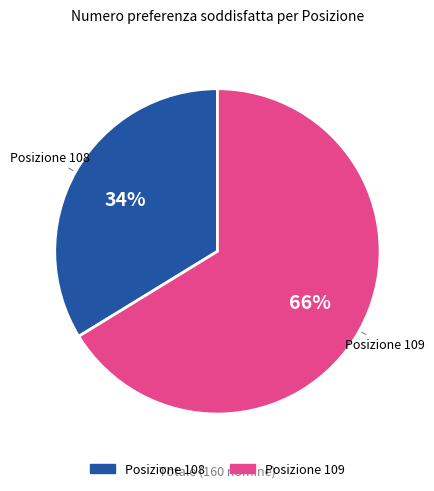

To the nearest percent, what is the average slice percentage?

50%